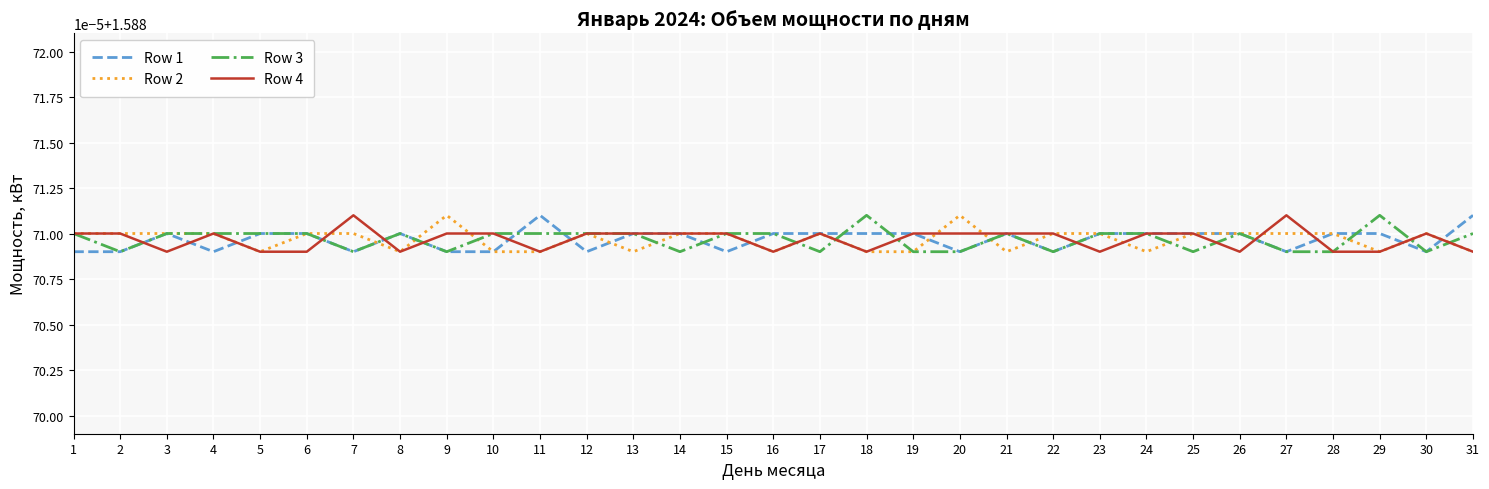

Does the chart have visible grid lines?

Yes